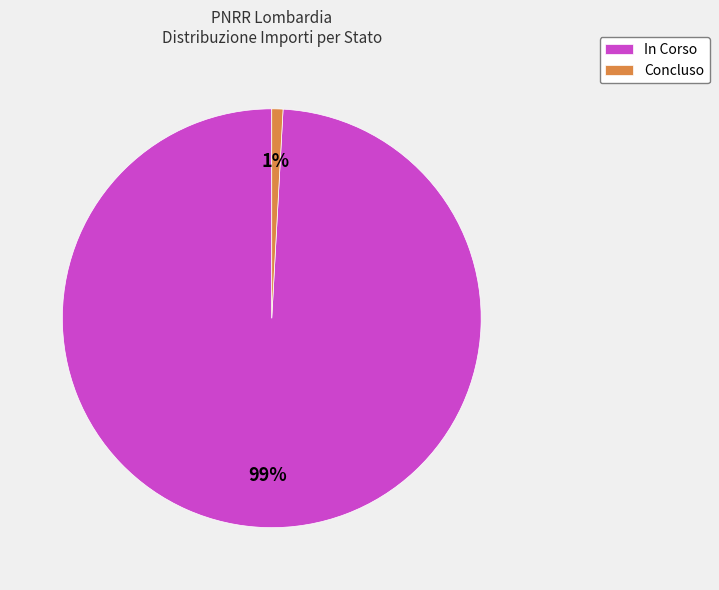

Do In Corso and Concluso together represent more than half of the pie?

Yes